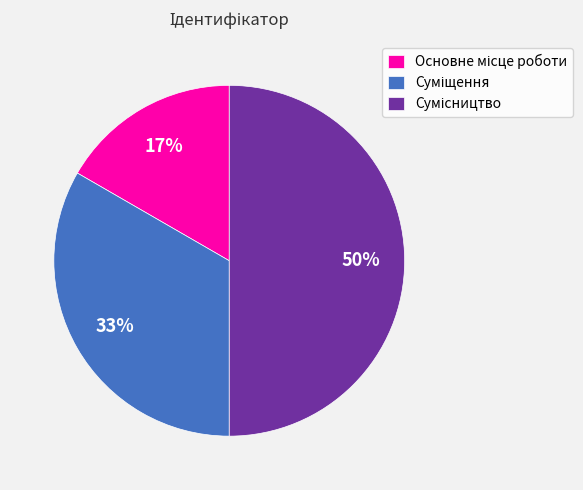

To the nearest percent, what is the average slice percentage?

33%